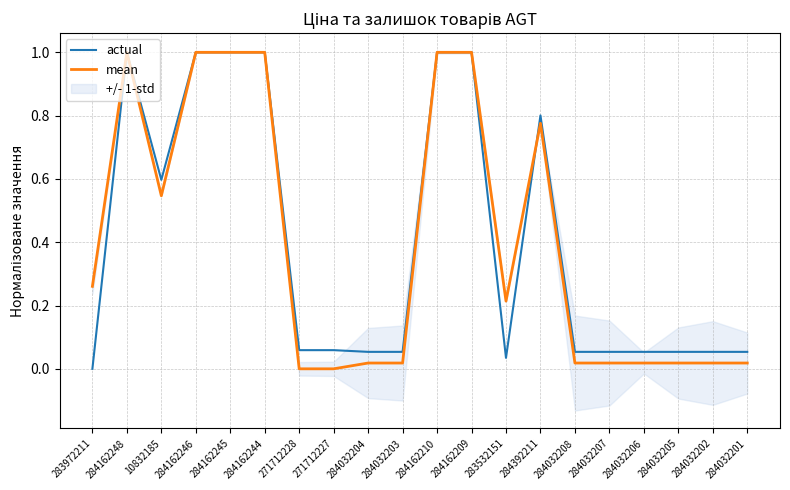

Where is mean nearest to the value 0?

271712228